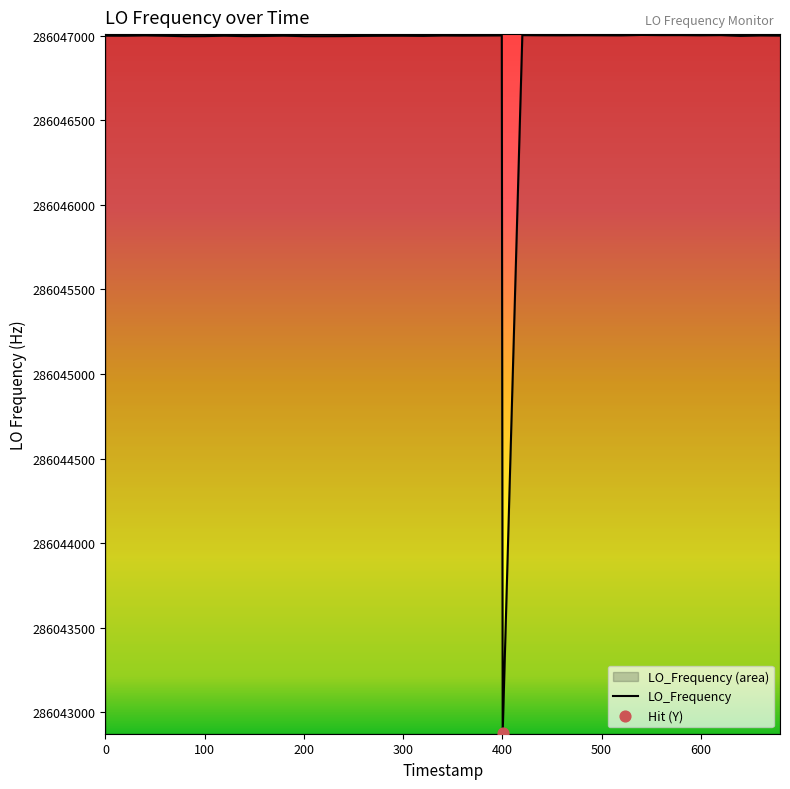

What is the smallest value displayed?

286042879.4